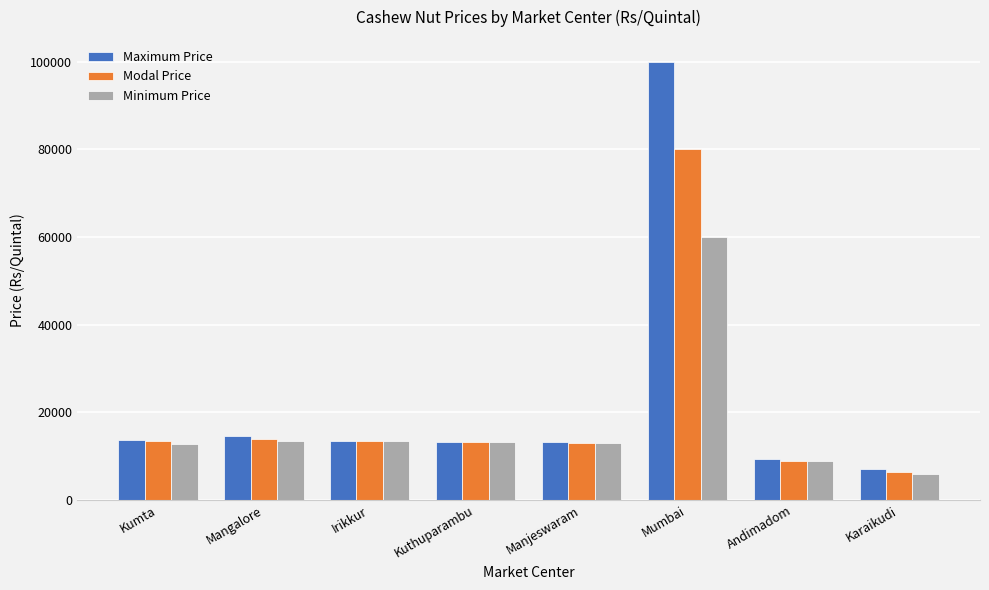

How many values in the Minimum Price series are below 13300?

4